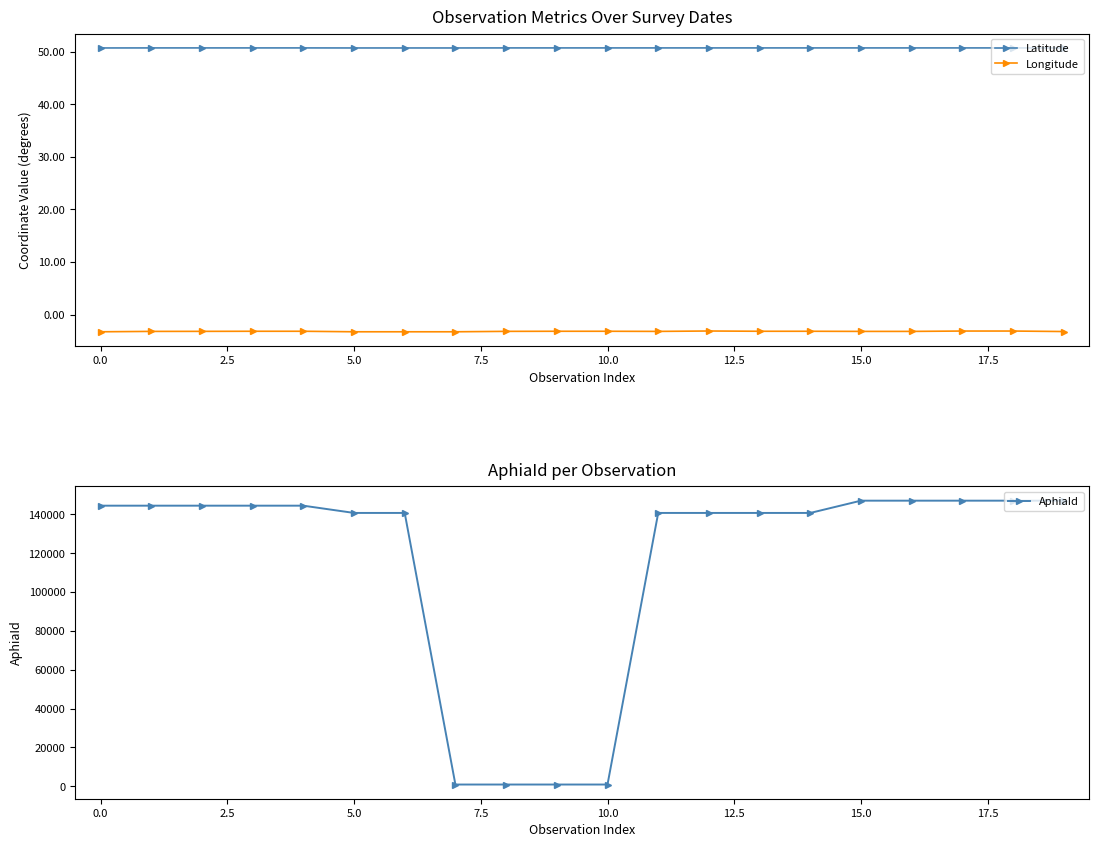

True or false: AphiaId has a value of 144422 at 0.0.

True